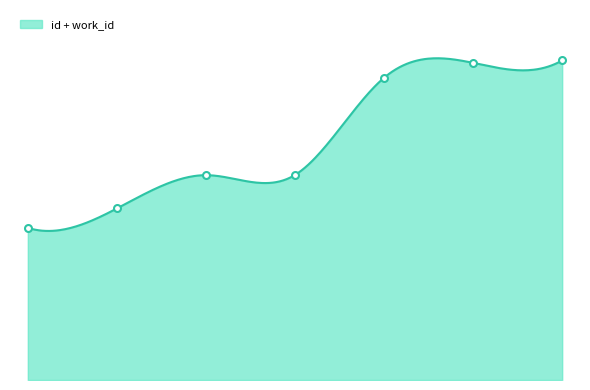

Reading left to right, transcribe all the data shown in this chart.

2011-07-20=95.2	2011-07-20=107.4	2011-06-11=128.2	2011-06-13=128.3	2013-08-16=189.2	2014-03-12=198.5	2014-06-05=200.0